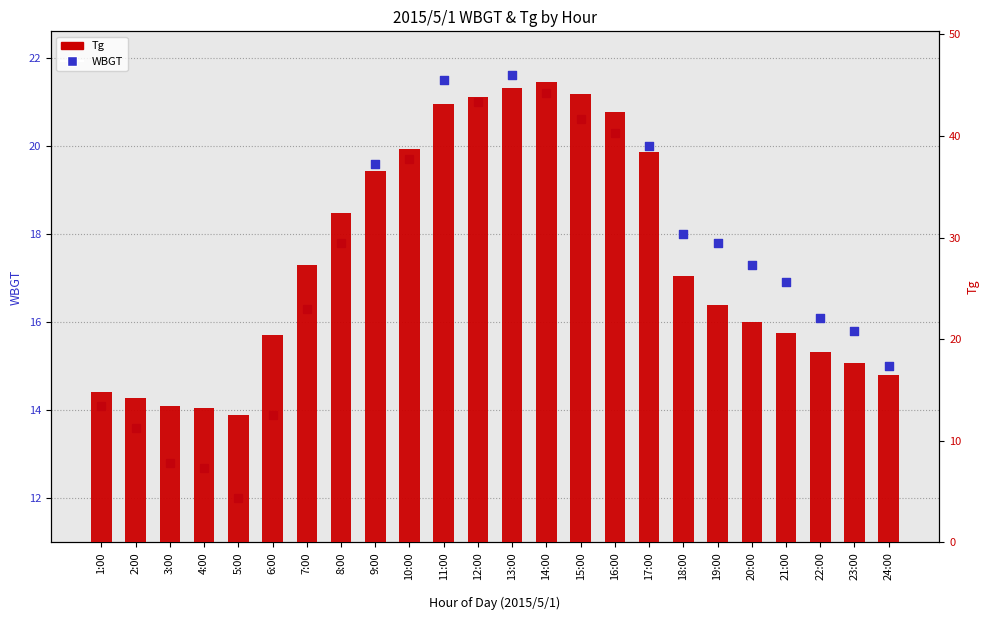

Which series contains the lowest Y value?

WBGT